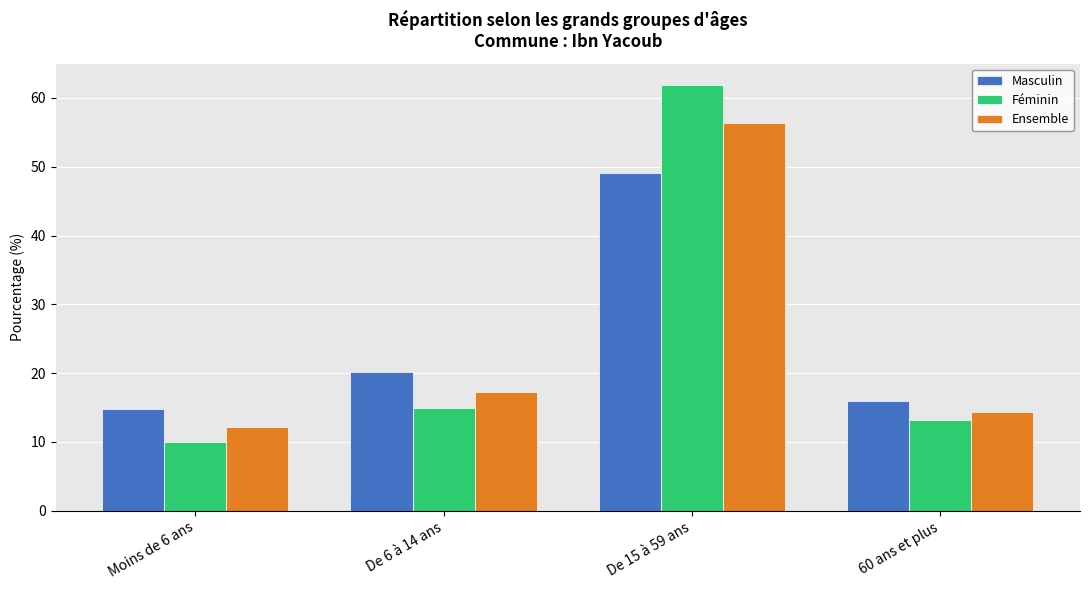

At which label does Masculin first exceed 20?

De 6 à 14 ans